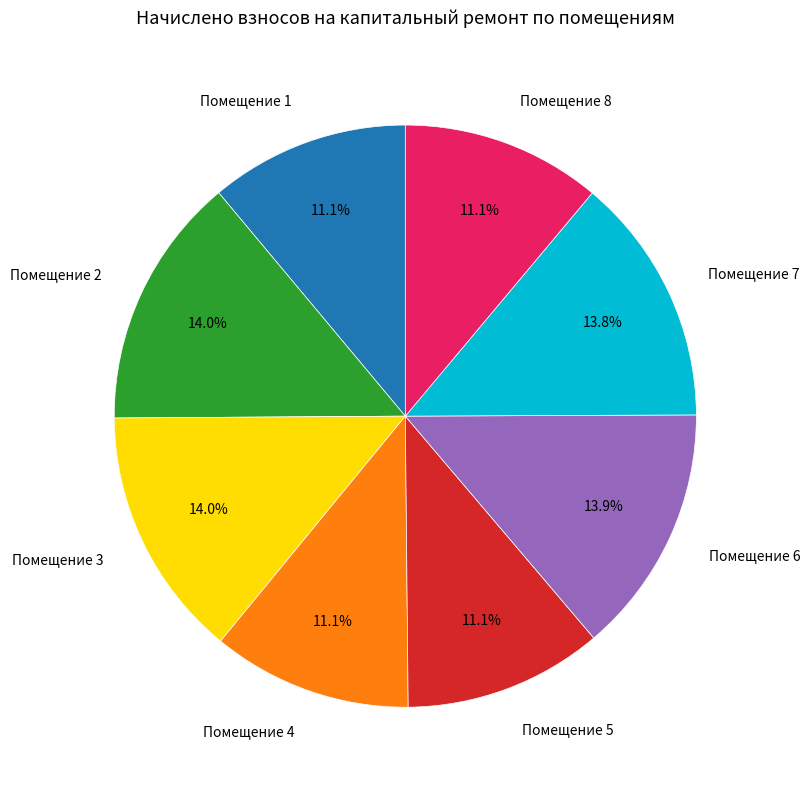

What percentage is NOT represented by Помещение 7?

86.2%